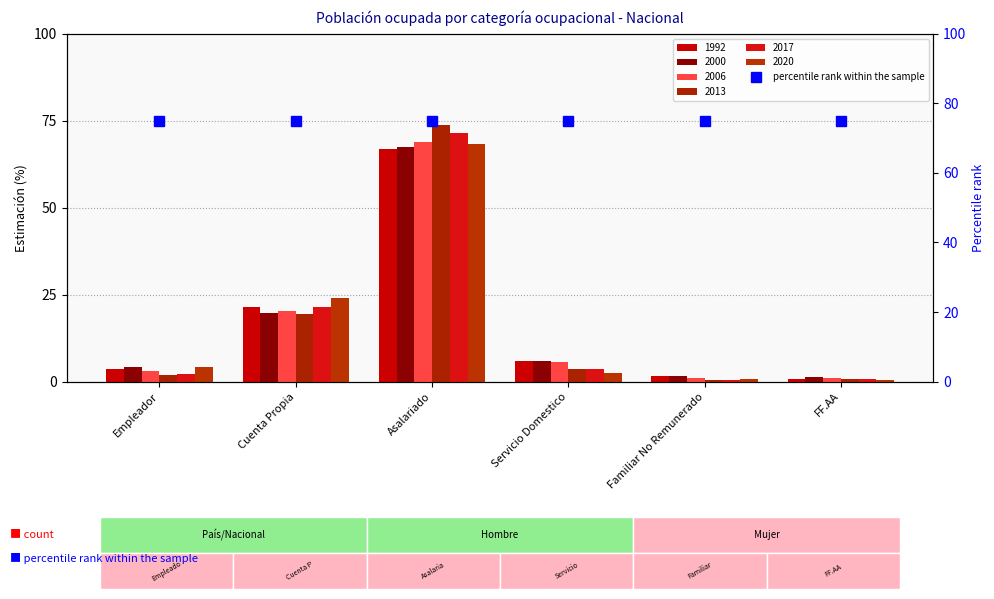

What is the sum of the 1992 values at Asalariado and Cuenta Propia?

88.2